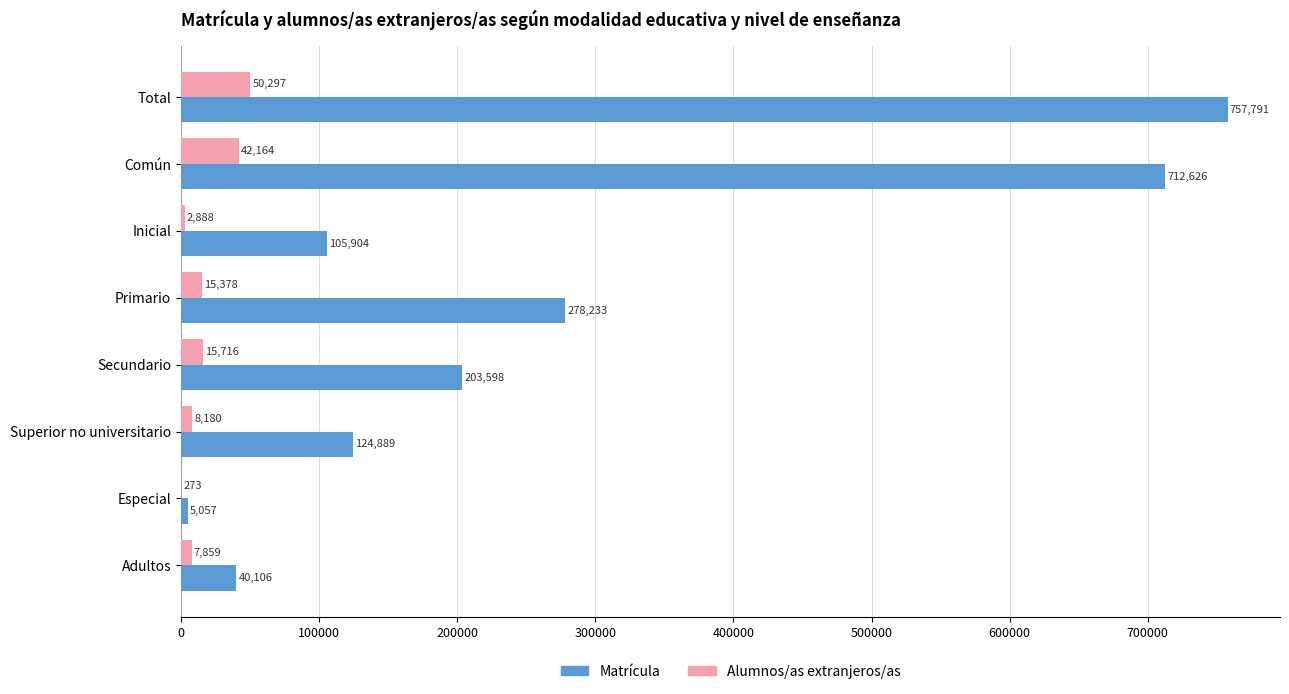

What is the sum of the Matrícula values at Primario and Superior no universitario?

403122.0